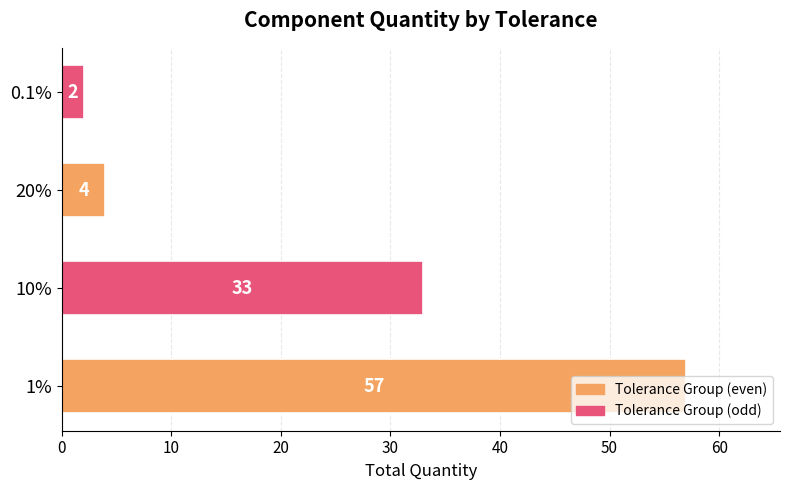

How many series are shown in this chart?

1